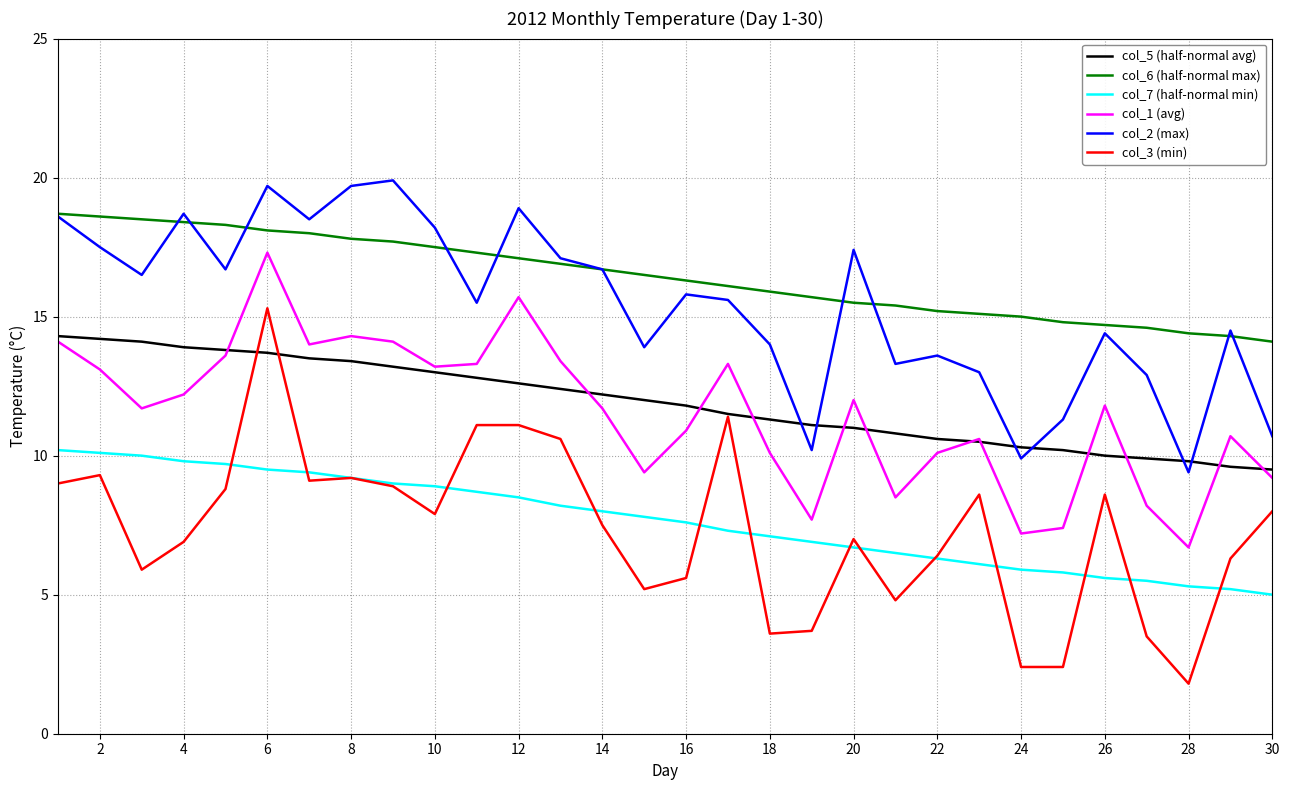

Rank the series by their maximum value, from highest to lowest.

col_2 (max), col_6 (half-normal max), col_1 (avg), col_3 (min), col_5 (half-normal avg), col_7 (half-normal min)